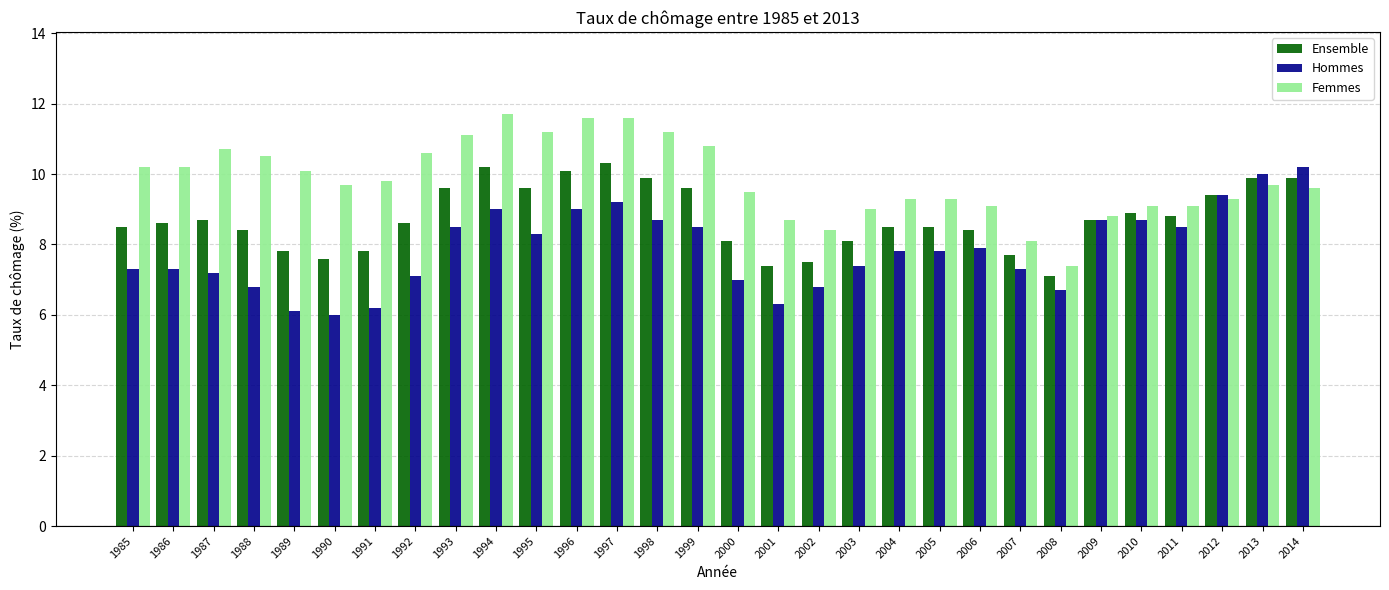

What are all the series names shown in the legend?

Ensemble, Hommes, Femmes